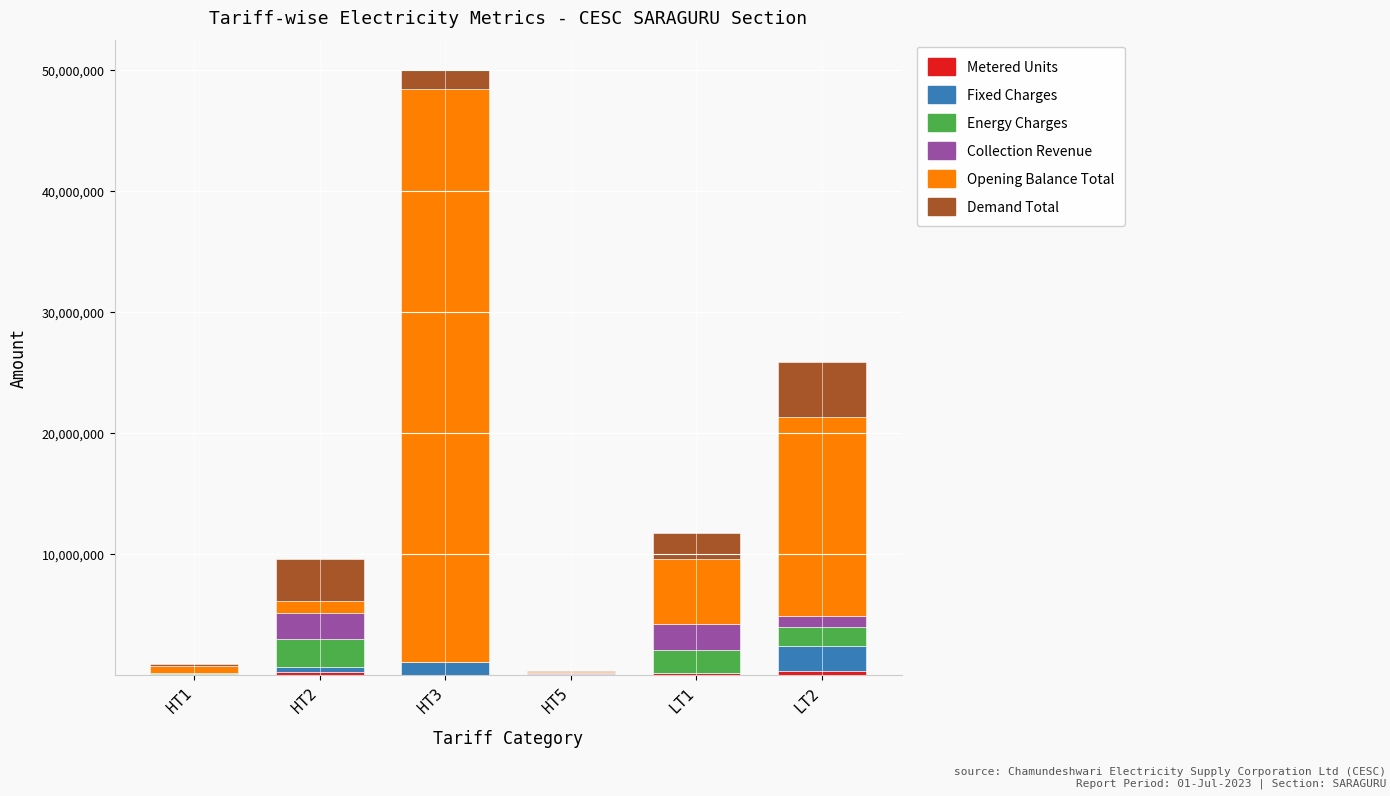

At which category is the sum across all series the highest?

HT3